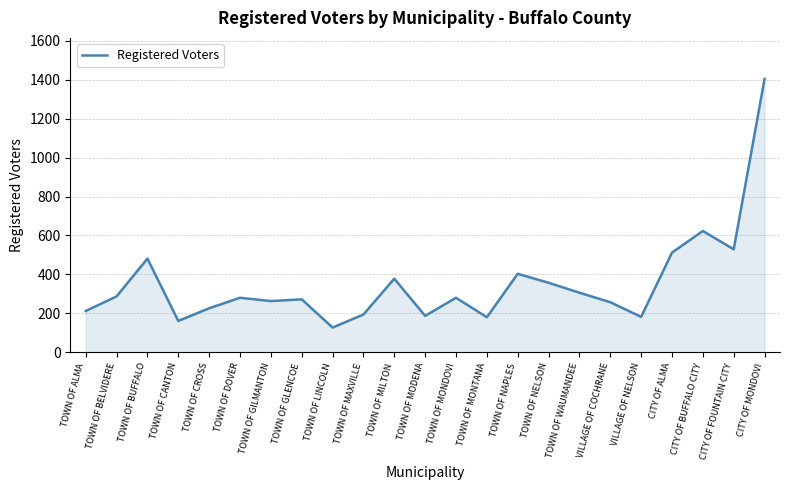

Approximately how many times larger is the value at TOWN OF MAXVILLE compared to TOWN OF BELVIDERE?

0.7